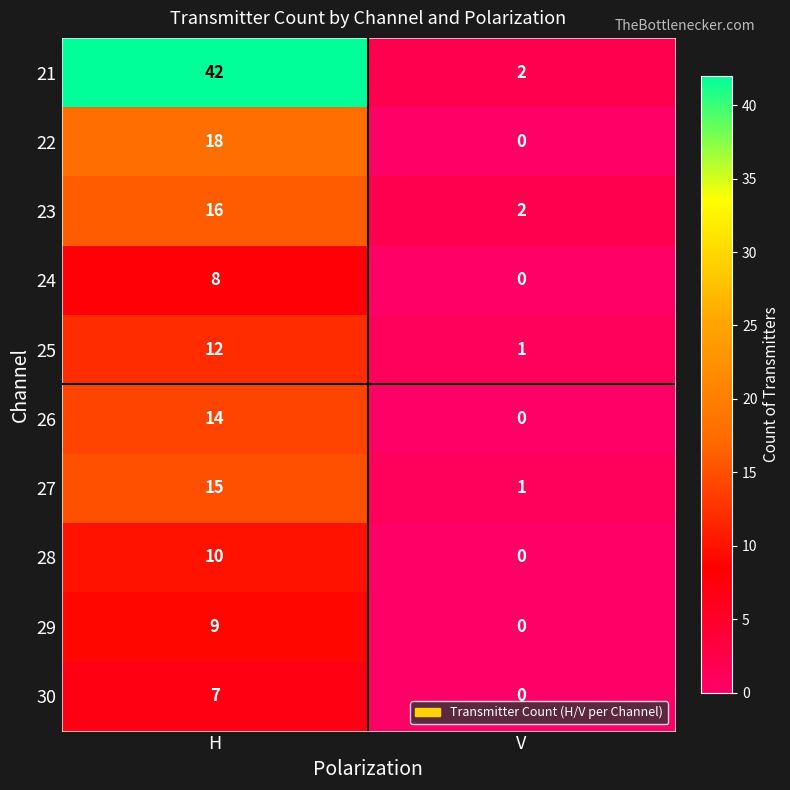

At H, list the series in order from largest to smallest.

21, 22, 23, 27, 26, 25, 28, 29, 24, 30